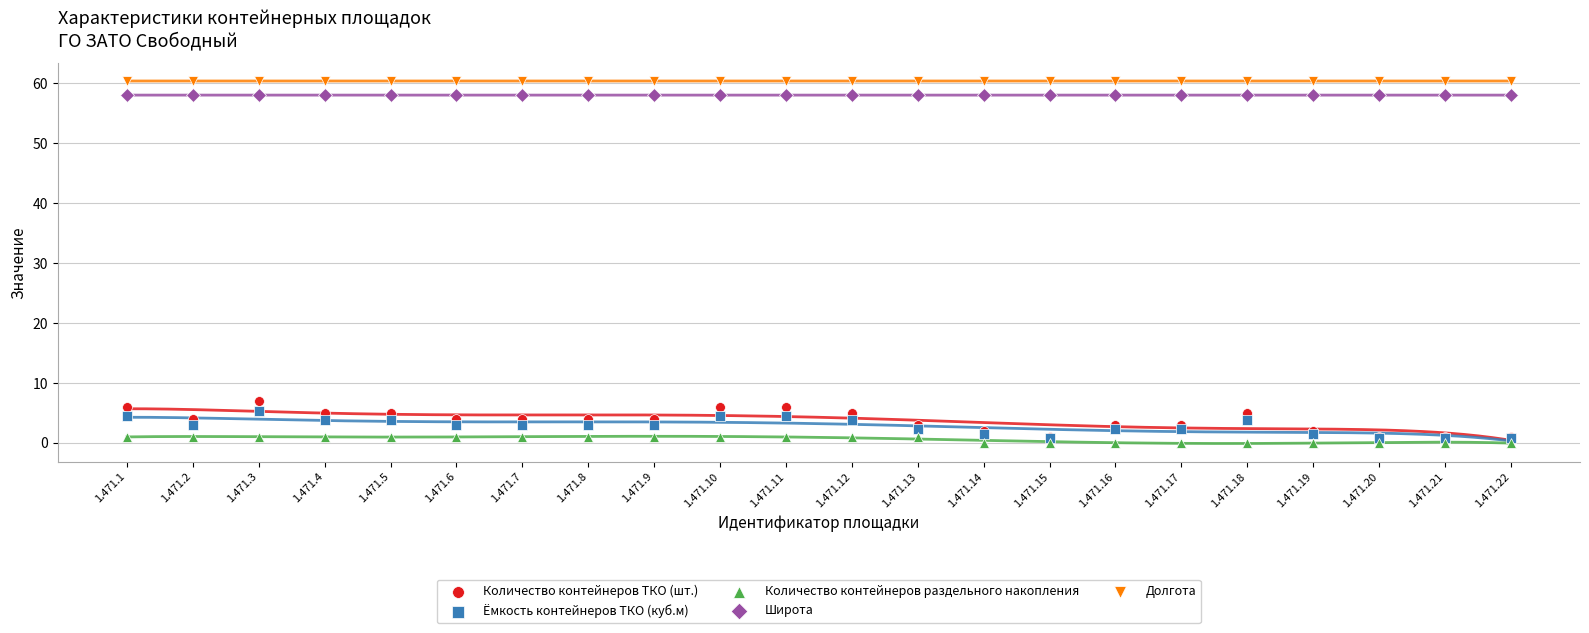

Across all series, what Y value is closest to 30?

7.0